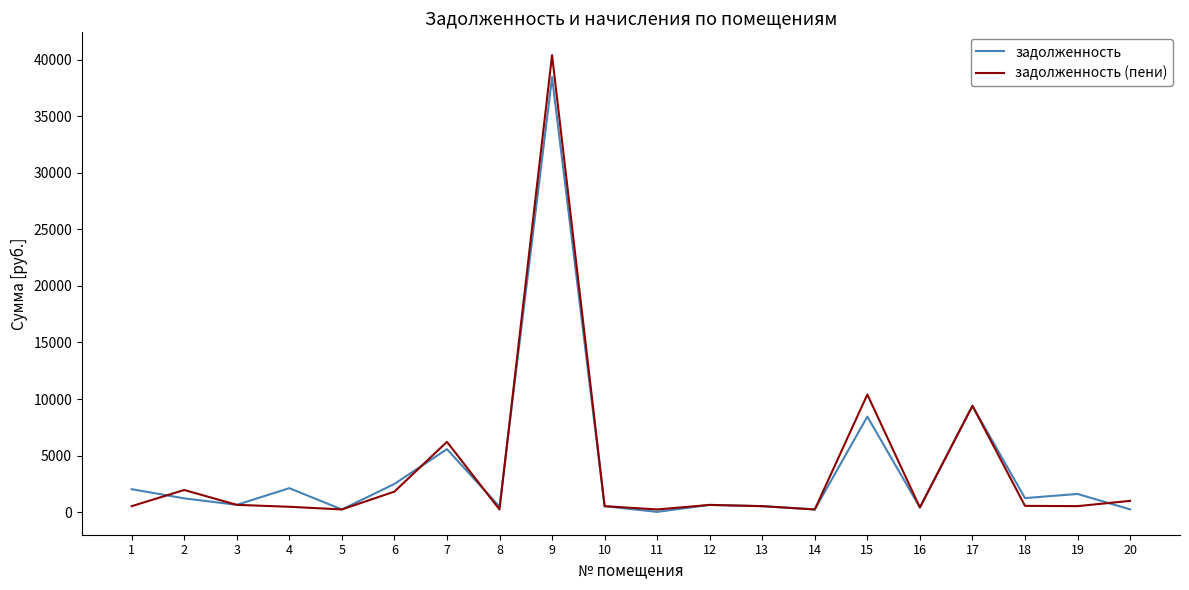

What is the maximum value for задолженность?

38433.2